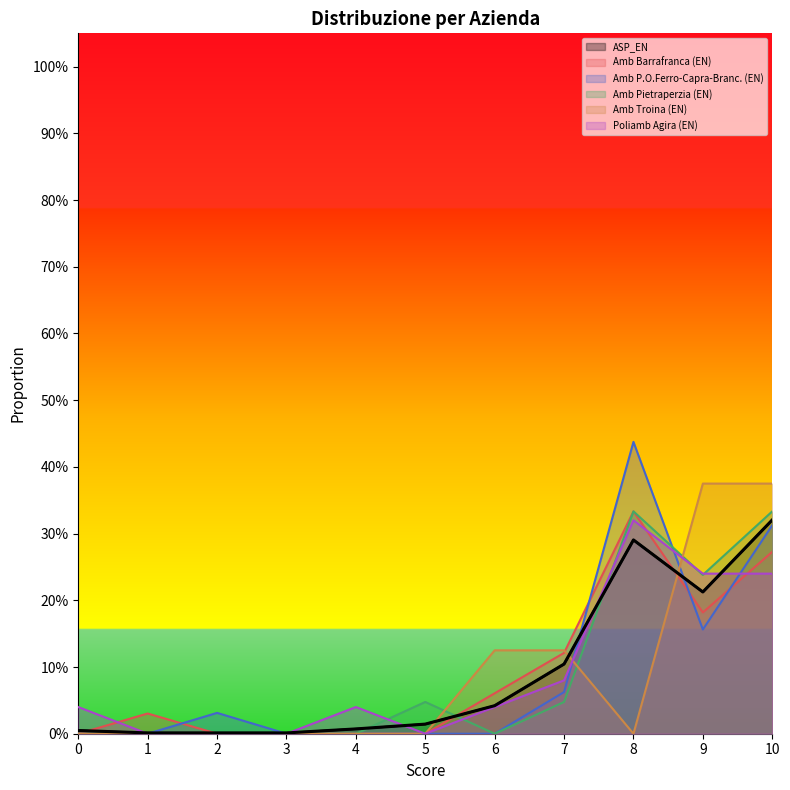

Between 2 and 7, which series saw the biggest shift?

Amb Troina (EN)